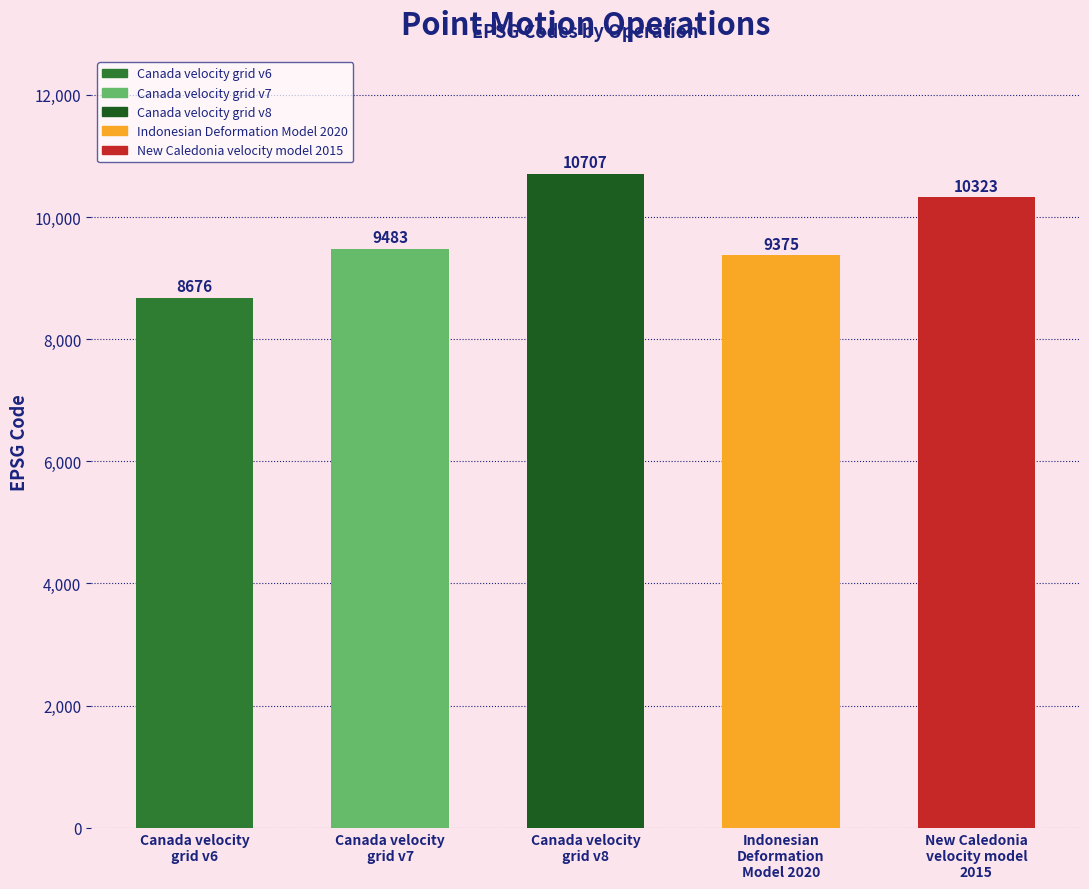

List the labels in order of value, smallest first.

Canada velocity
grid v6, Indonesian
Deformation
Model 2020, Canada velocity
grid v7, New Caledonia
velocity model
2015, Canada velocity
grid v8